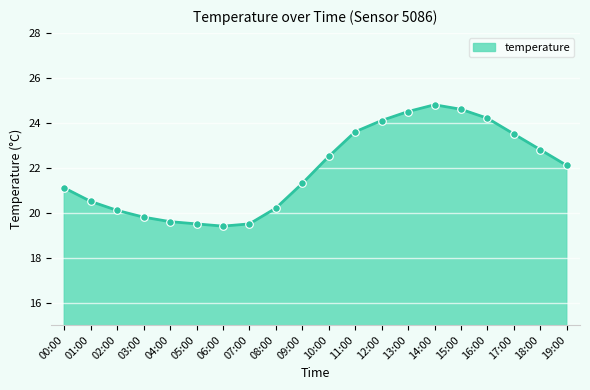

What is the ratio of the value at 03:00 to the value at 17:00?

0.8